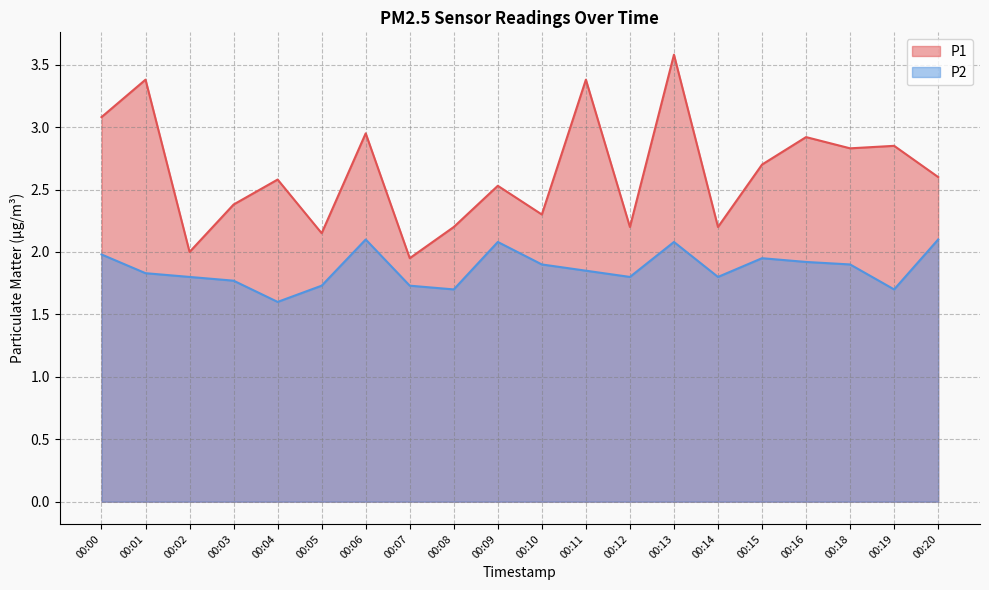

What is the average value of the P2 series?

1.9